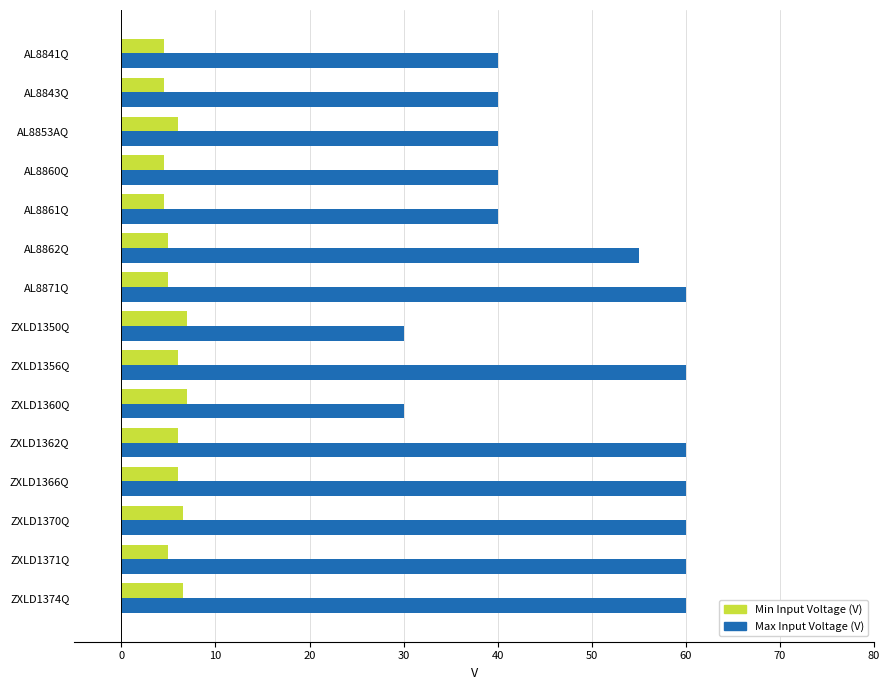

Is the value of Max Input Voltage (V) at ZXLD1356Q greater than the value of Min Input Voltage (V) at ZXLD1356Q?

Yes